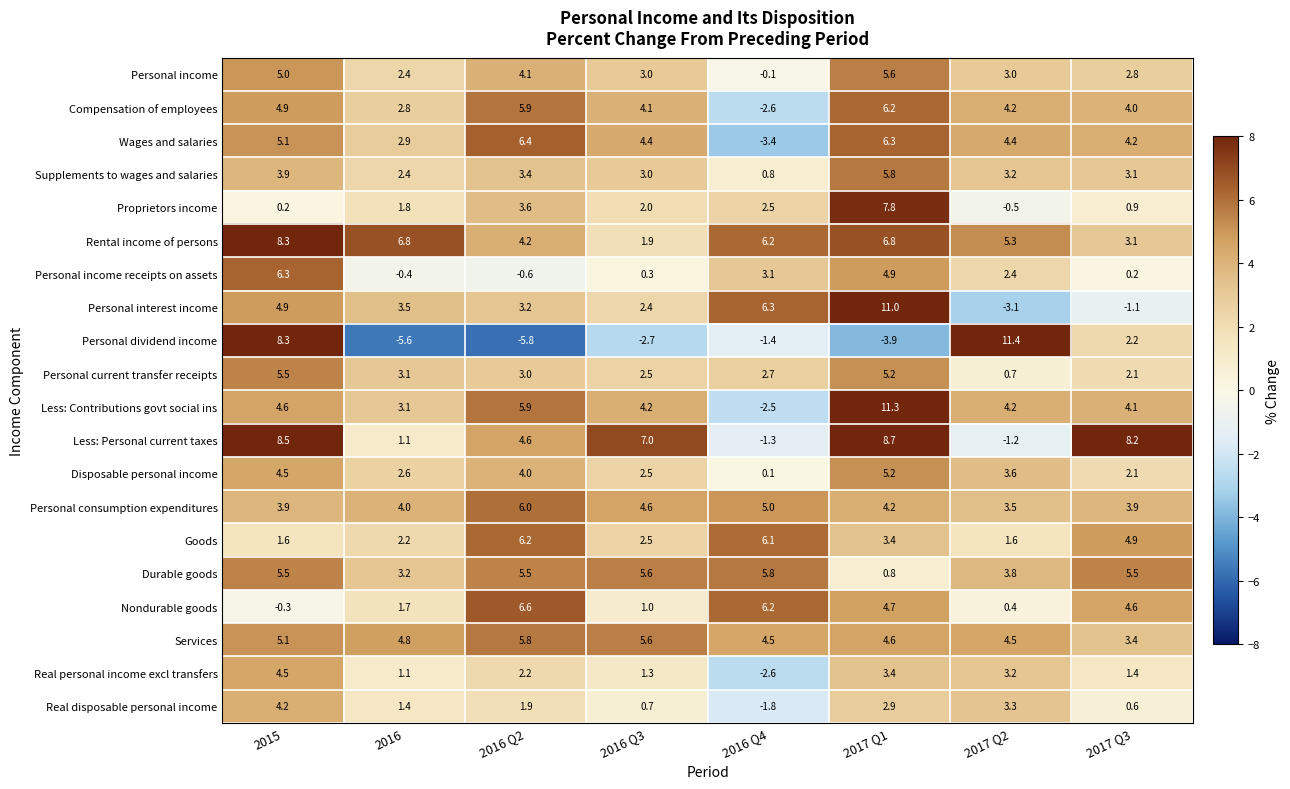

Which label corresponds to the smallest value in the chart?

2016 Q2